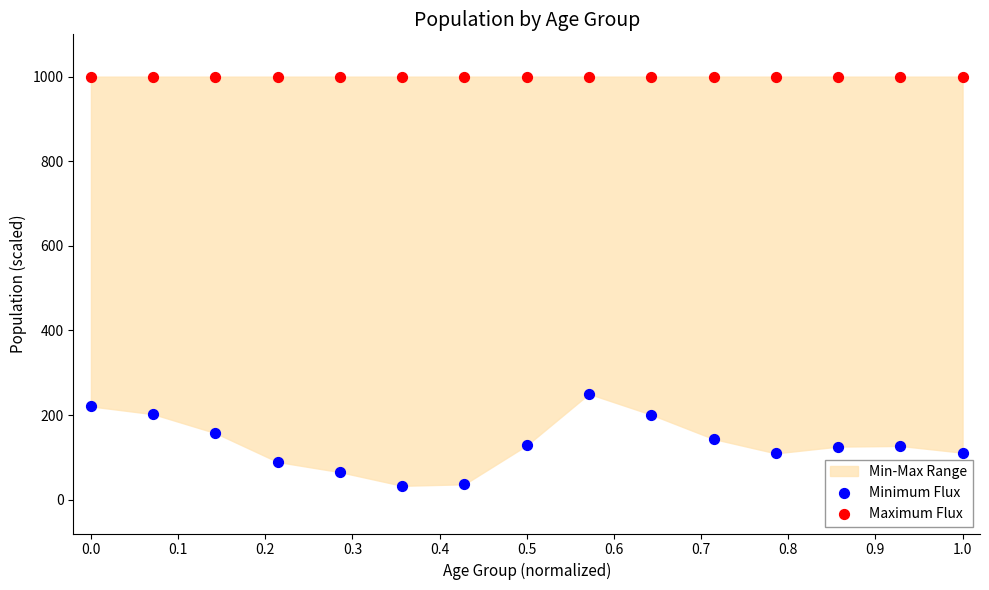

Across all series, what Y value is closest to 516?

250.0